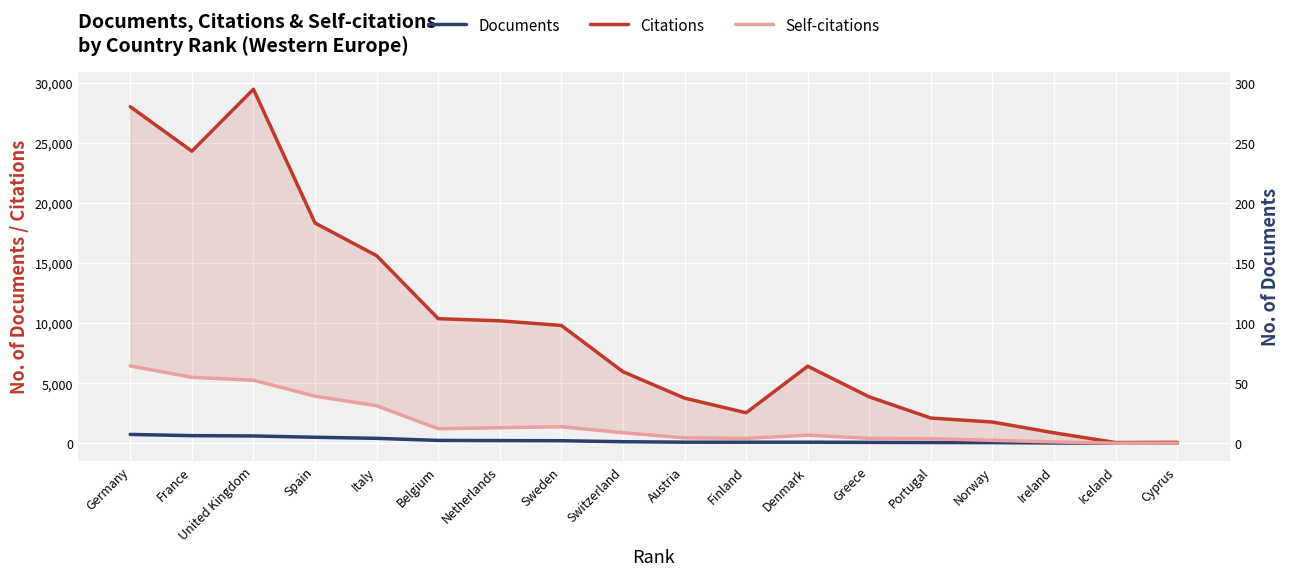

Where is the first local minimum for Citations?

France